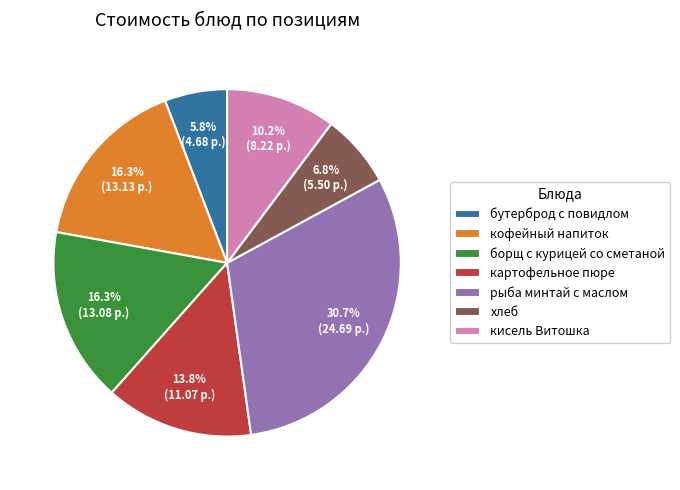

To the nearest percent, what is the difference between the largest and smallest slice percentages?

25%